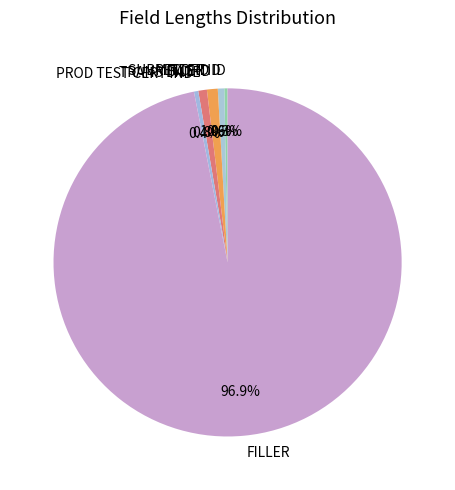

To the nearest percent, what is the average slice percentage?

17%